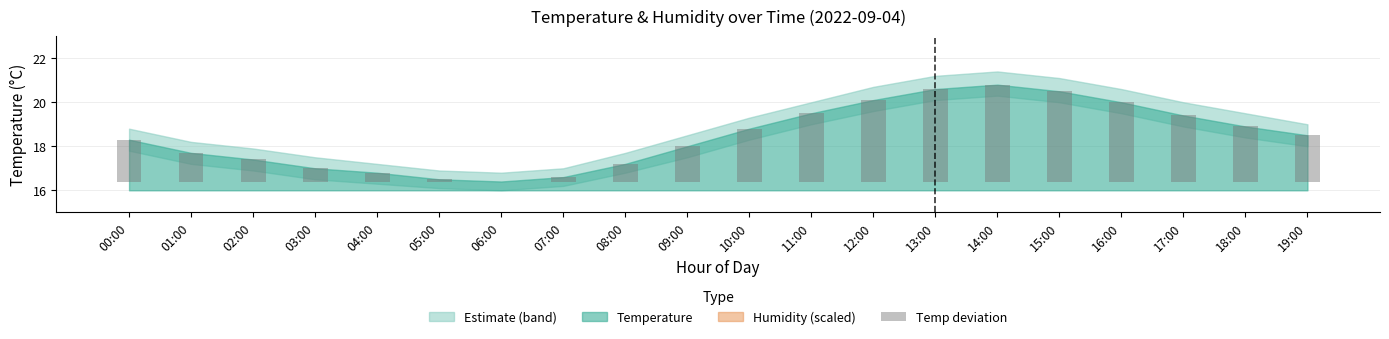

How many bars are there in total?

20